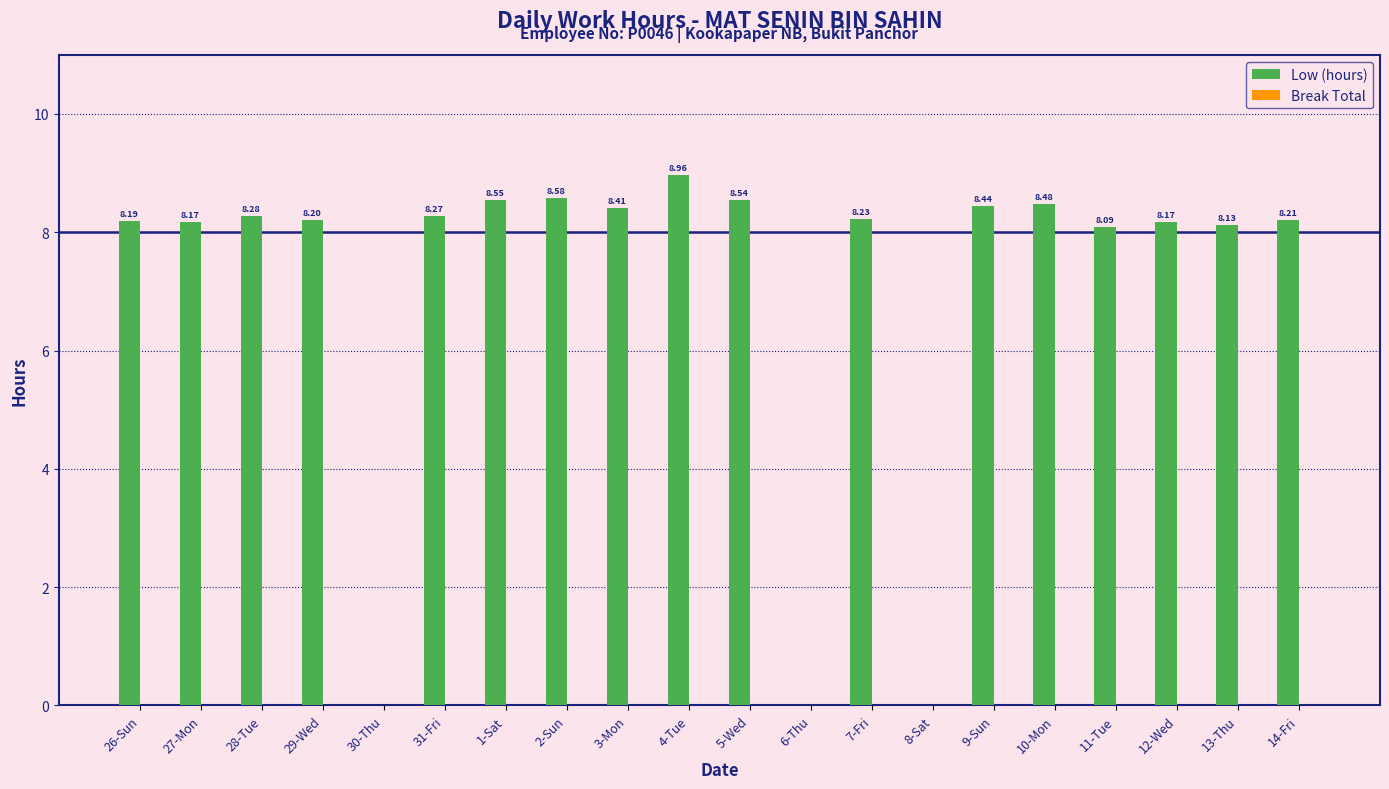

Between 5-Wed and 29-Wed, which is larger?

5-Wed